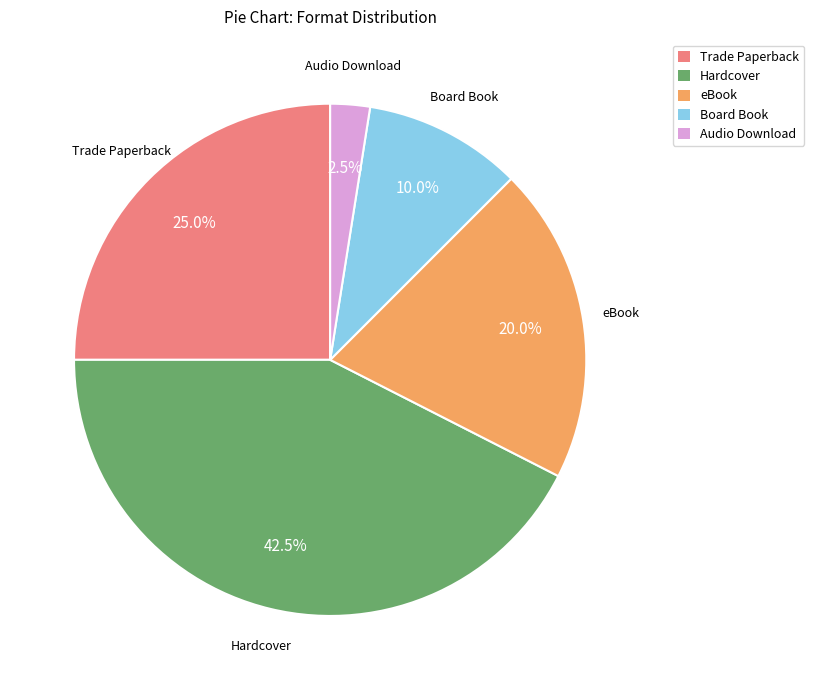

What percentage is the Trade Paperback slice, to the nearest percent?

25%